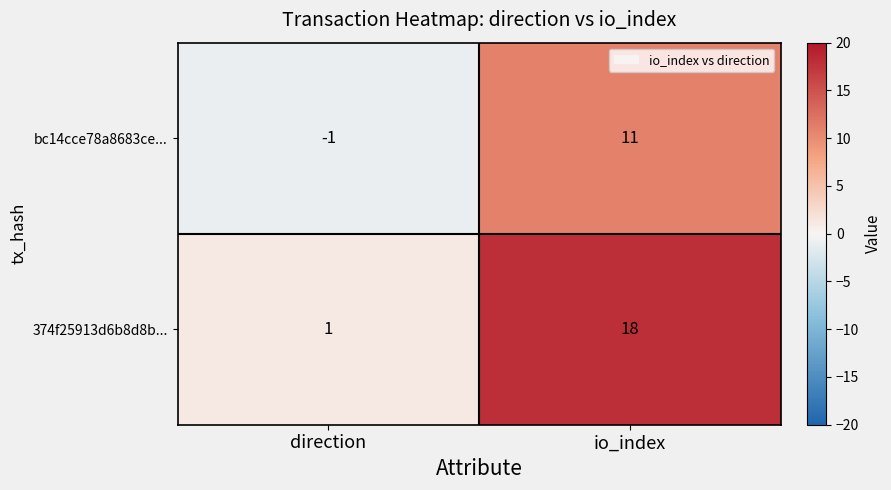

At which label does bc14cce78a8683ce... reach its peak?

io_index